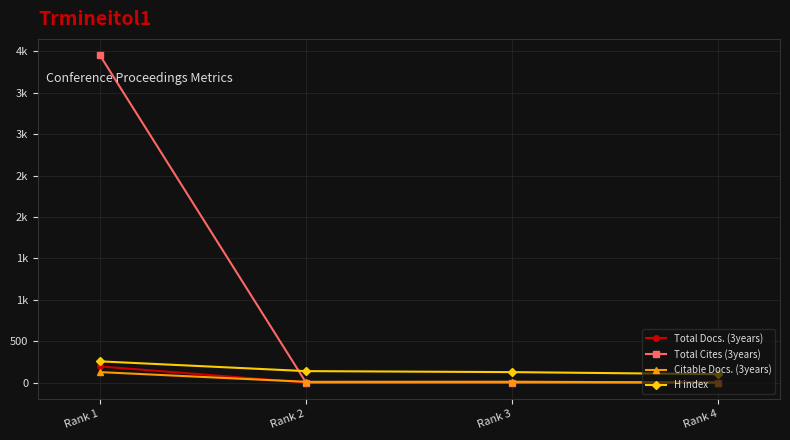

Reading right to left, transcribe all the data shown in this chart.

Total Docs. (3years): Rank 4=0	Rank 3=0	Rank 2=0	Rank 1=195
Total Cites (3years): Rank 4=0	Rank 3=0	Rank 2=0	Rank 1=3953
Citable Docs. (3years): Rank 4=0	Rank 3=10	Rank 2=9	Rank 1=126
H index: Rank 4=101	Rank 3=126	Rank 2=138	Rank 1=256